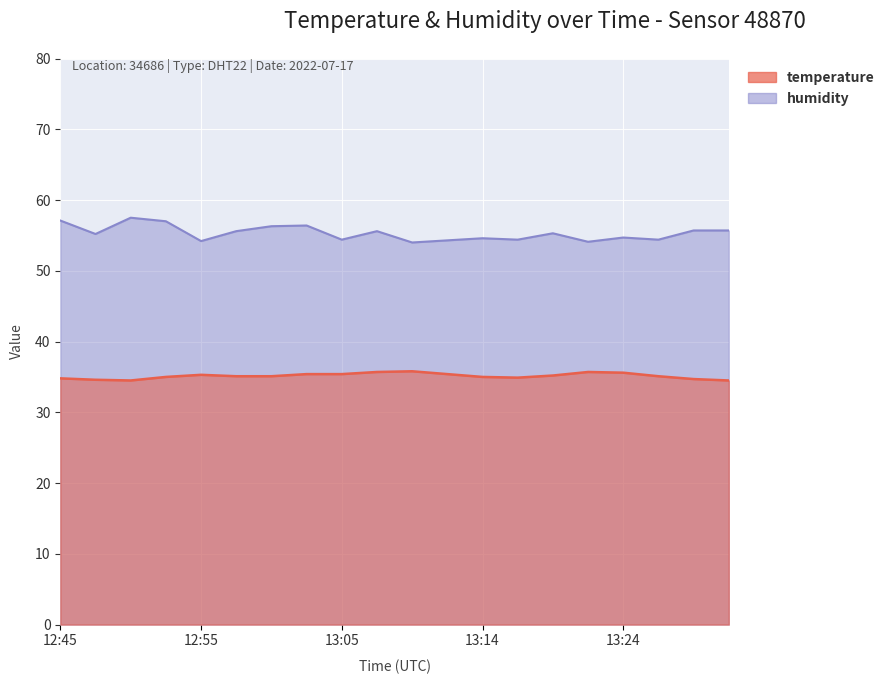

Which category has the lowest value in the humidity series?

13:09